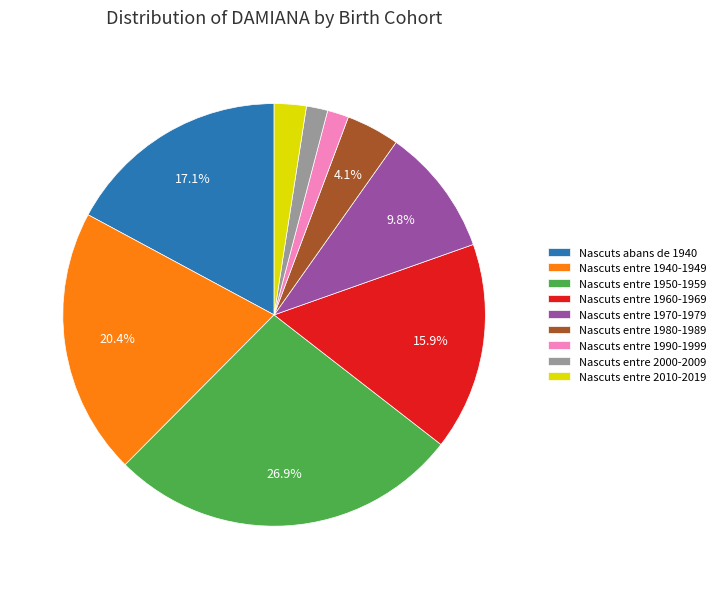

Does any single category account for the majority?

No